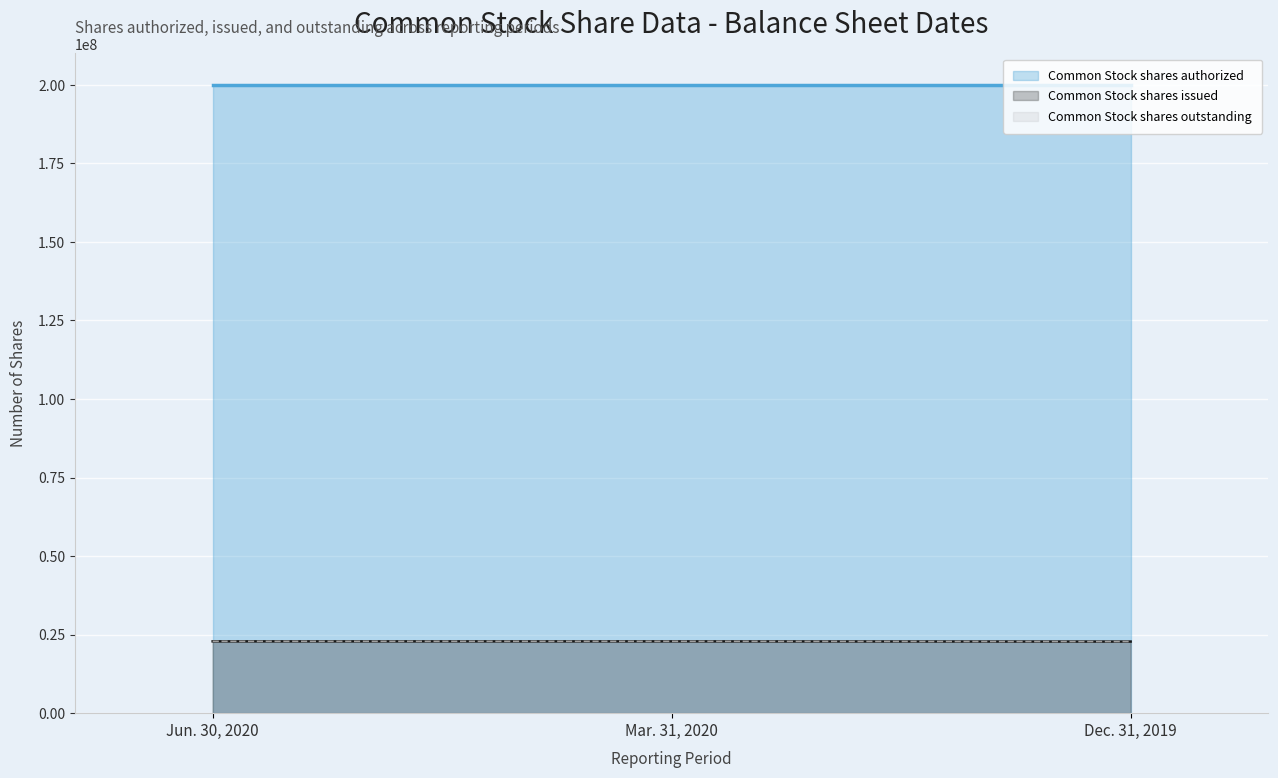

At which category does the chart reach its minimum across all series?

Dec. 31, 2019